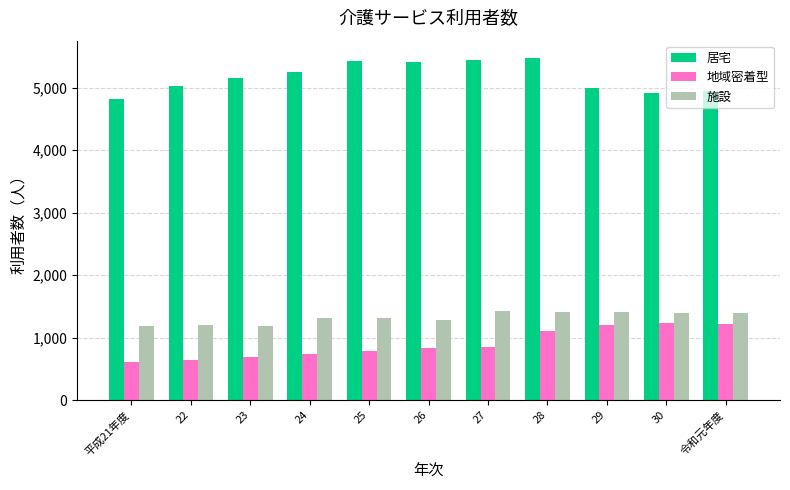

What is the average value of the 居宅 series?

5170